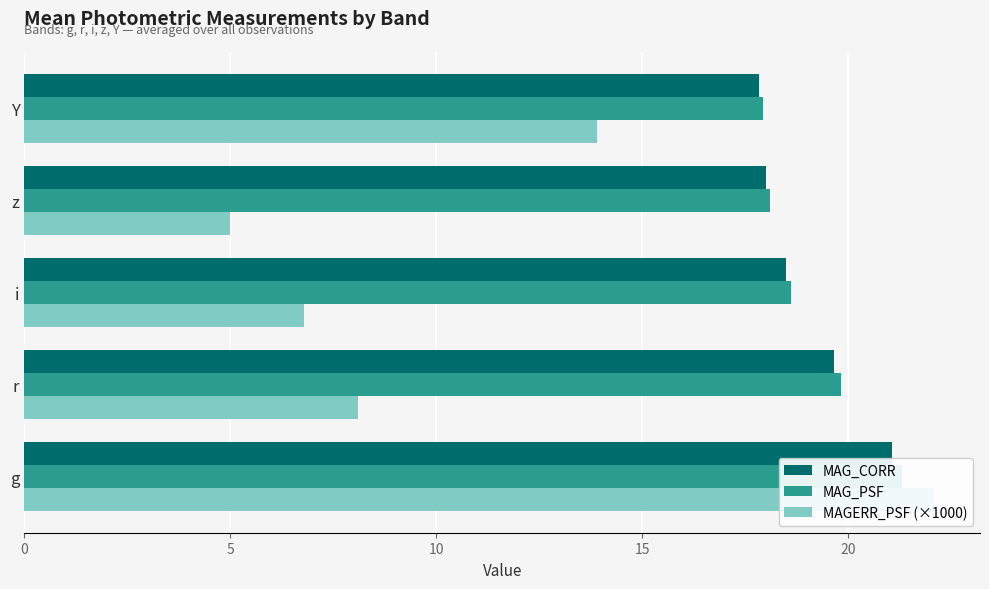

How many data points in MAG_PSF are above 18?

4